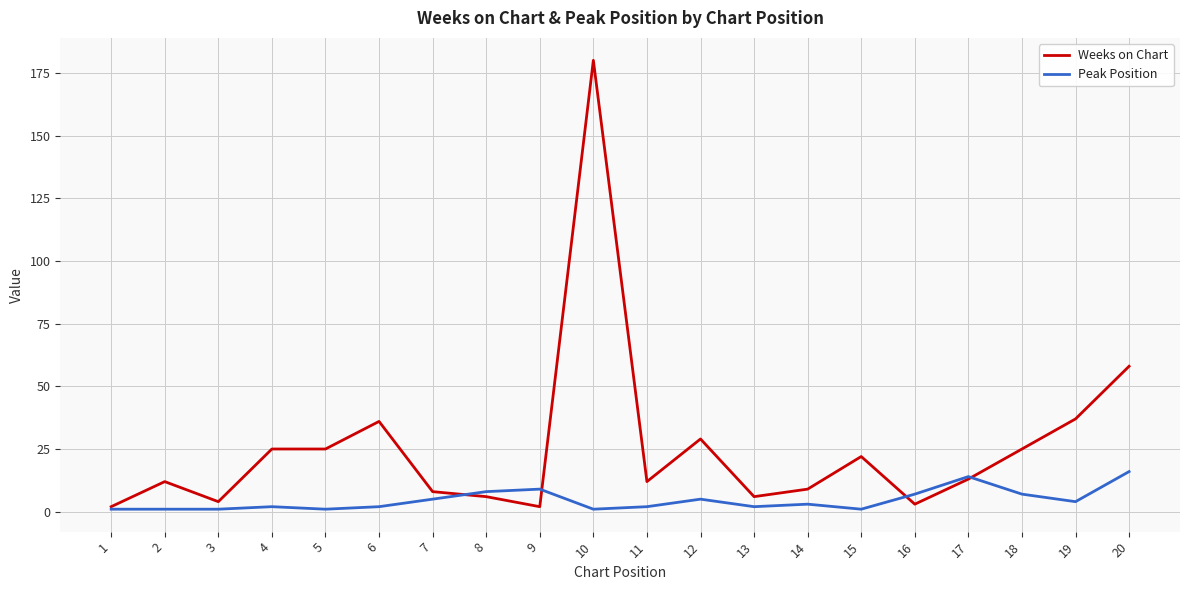

After their last crossing, which series has the higher values: Weeks on Chart or Peak Position?

Weeks on Chart